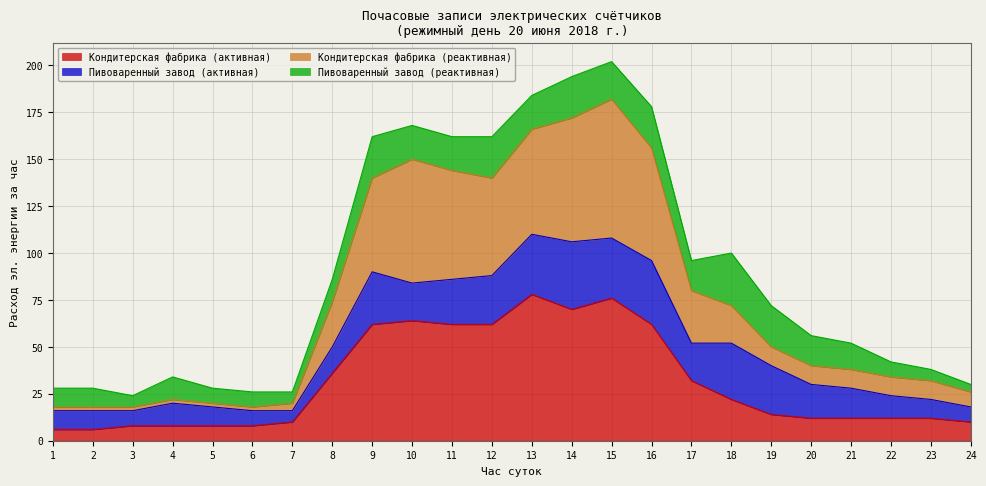

Where is the first local minimum for Кондитерская фабрика (реактивная)?

6